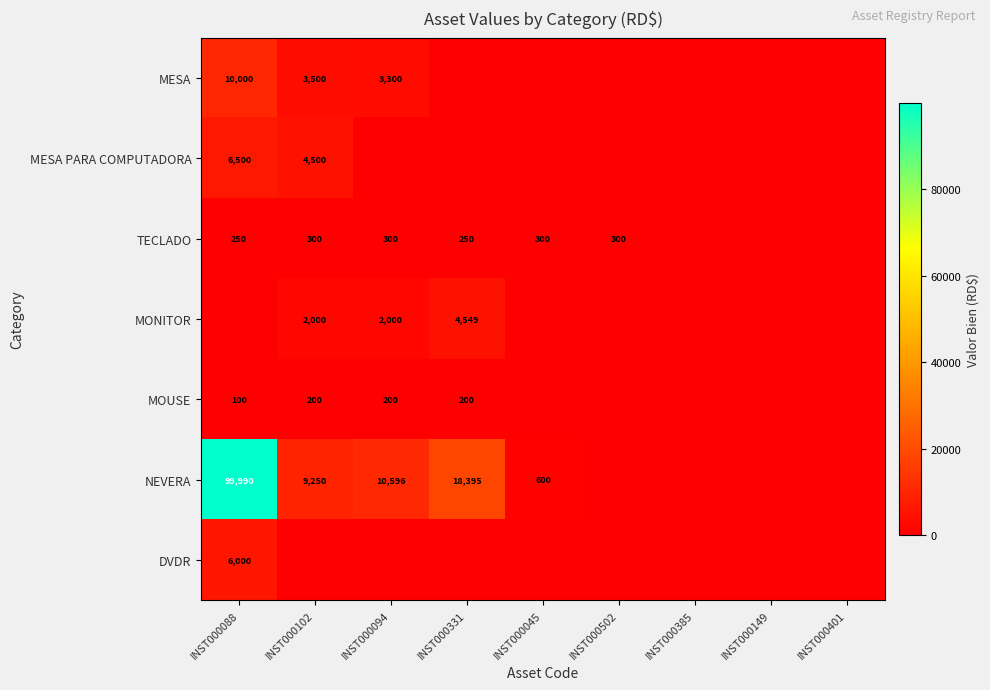

Which label corresponds to the largest value in the chart?

INST000088